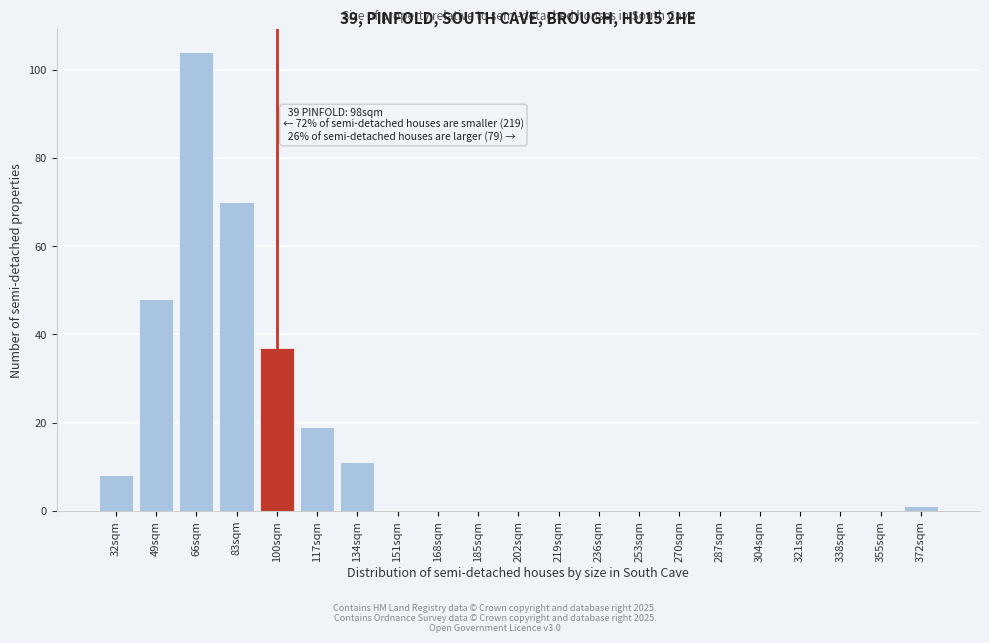

Reading left to right, transcribe all the data shown in this chart.

32sqm=8	49sqm=48	66sqm=104	83sqm=70	100sqm=37	117sqm=19	134sqm=11	151sqm=0	168sqm=0	185sqm=0	202sqm=0	219sqm=0	236sqm=0	253sqm=0	270sqm=0	287sqm=0	304sqm=0	321sqm=0	338sqm=0	355sqm=0	372sqm=1